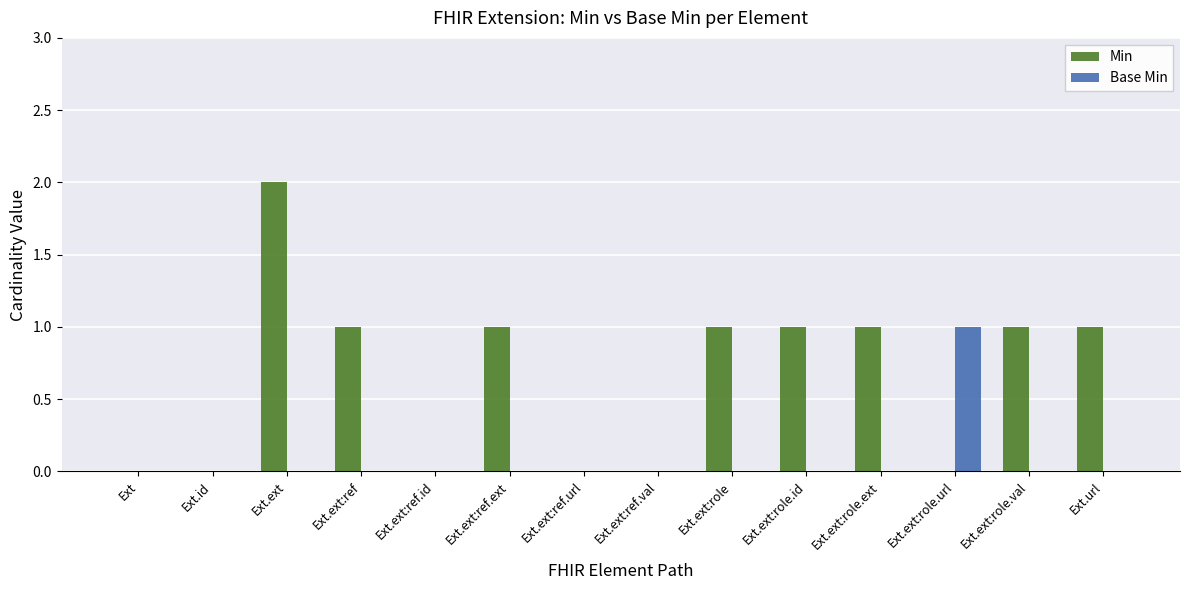

What is the difference between the Min values at Ext.ext:ref.id and Ext.ext:ref.ext?

1